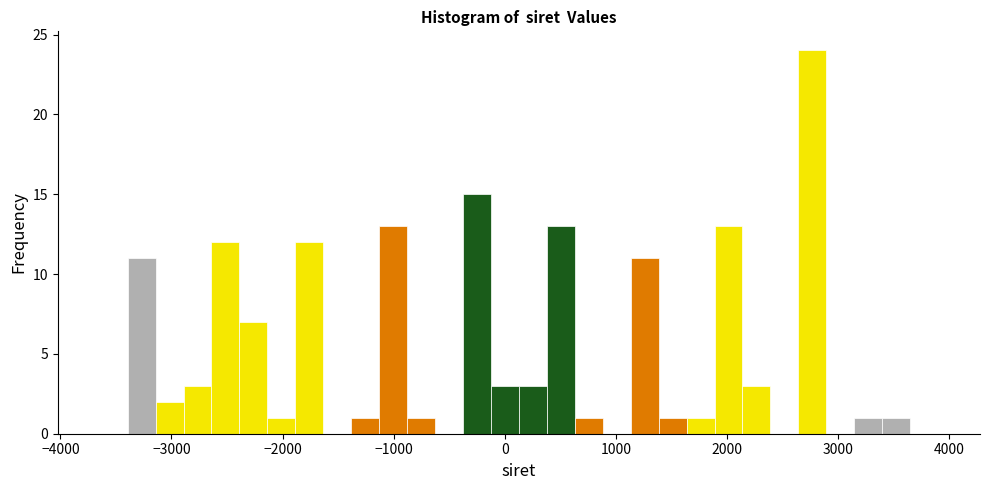

Read against the x-axis, roughly where is the centre of the tallest bar?

2800